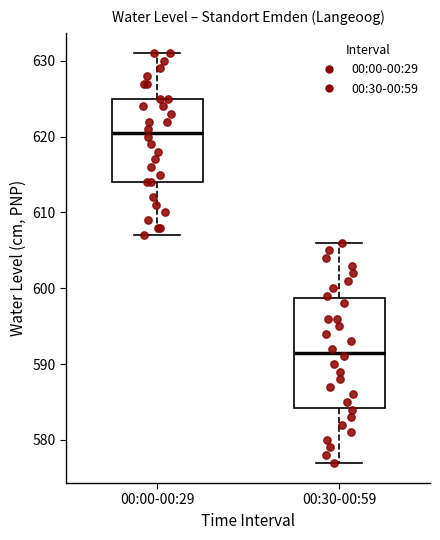

Where does the upper whisker of the box for 00:30-00:59 end on the y-axis? The values are not printed on the chart, so give them approximately, as read against the axis.

606